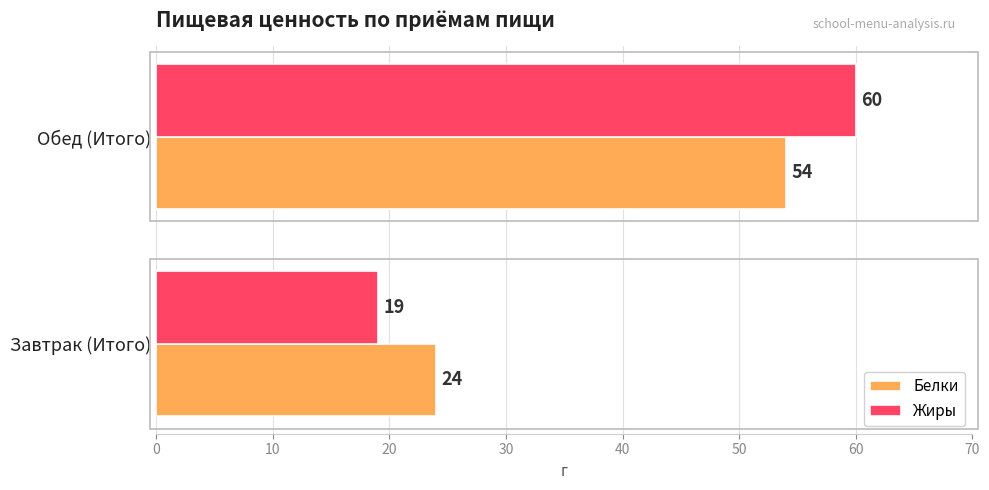

What is the highest value of the Жиры series?

60